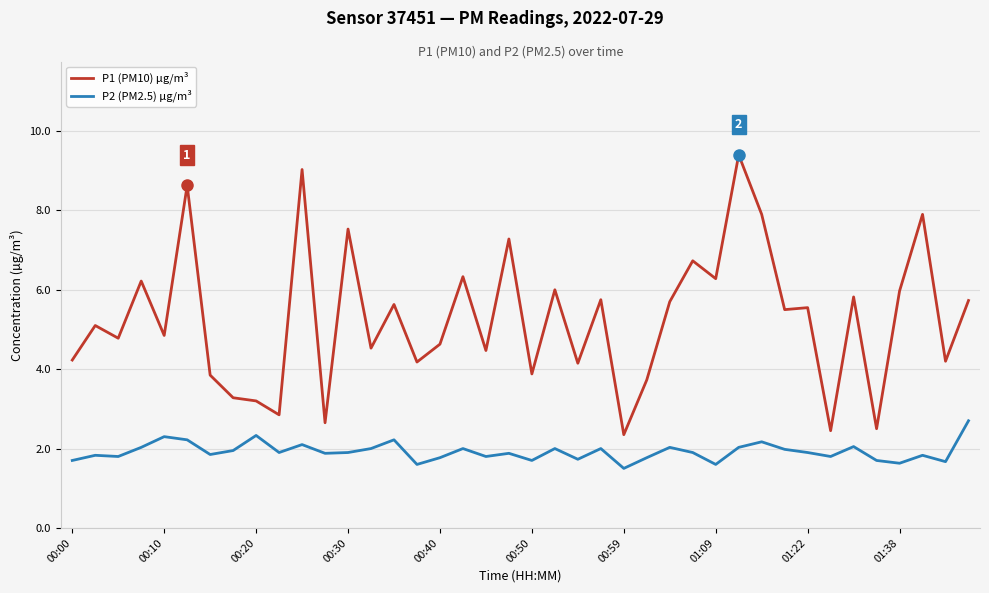

Count the number of data series in this chart.

2